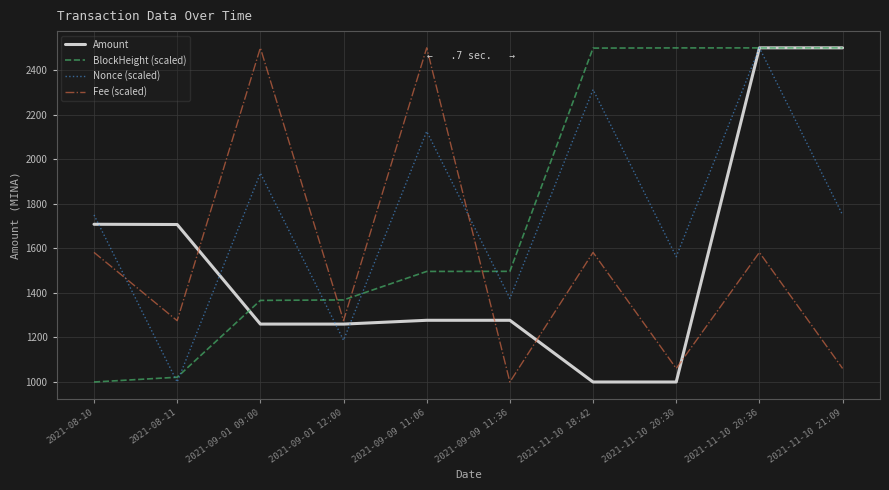

True or false: Nonce (scaled) and BlockHeight (scaled) intersect in this chart.

True